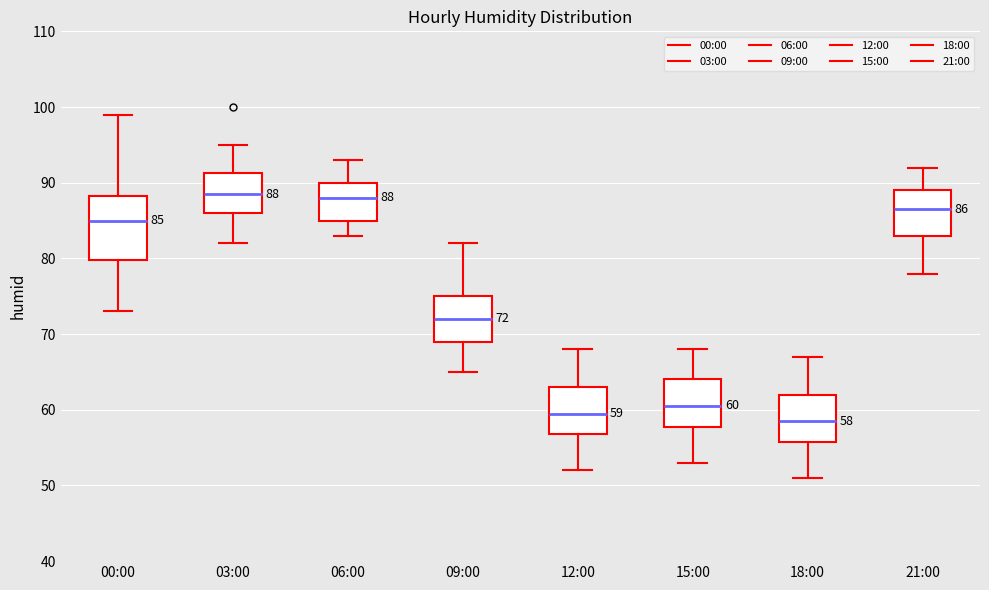

Comparing the boxes themselves (not the whiskers), which one is the tallest?

00:00